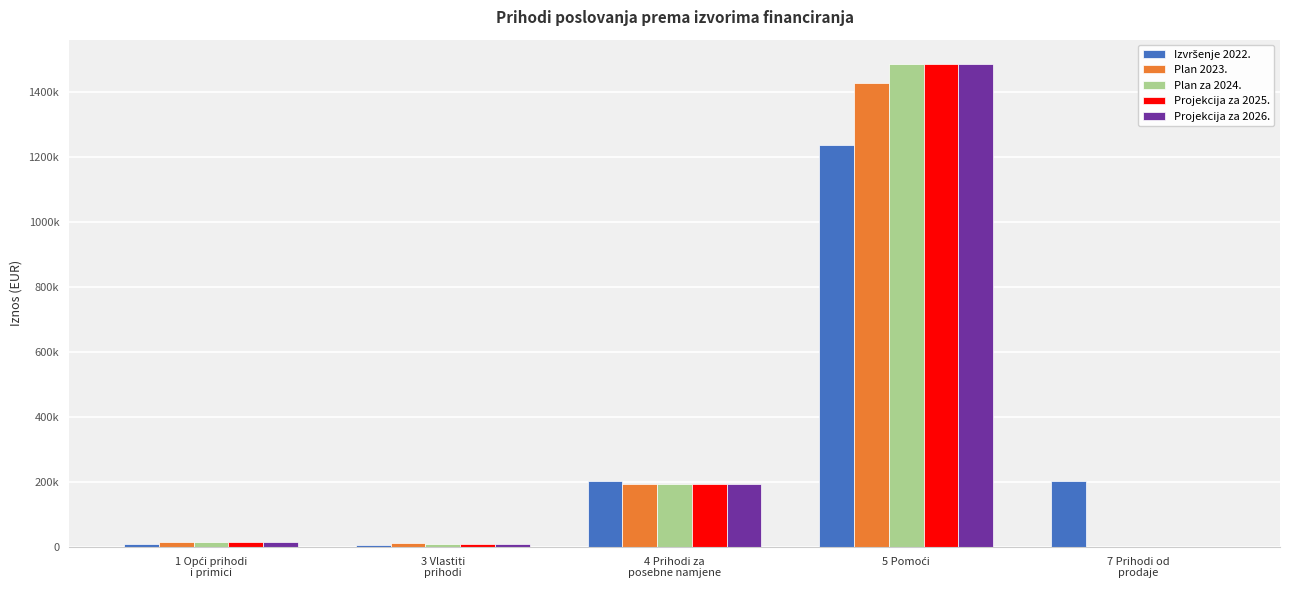

What is the difference between the second highest and second lowest values in the Projekcija za 2026. series?

185649.7